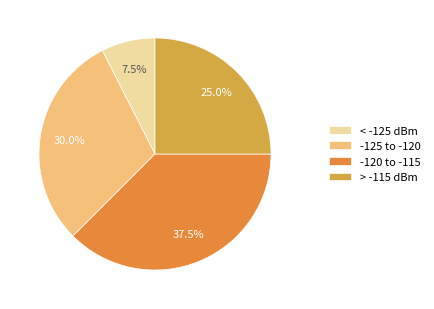

To the nearest percent, what is the average slice percentage?

25%